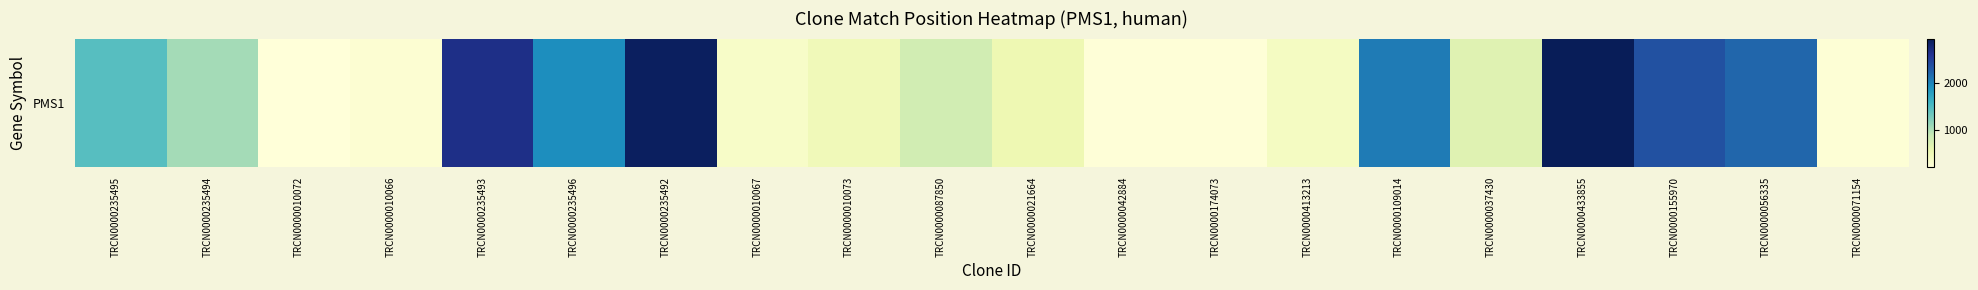

What is the minimum value shown in the chart?

220